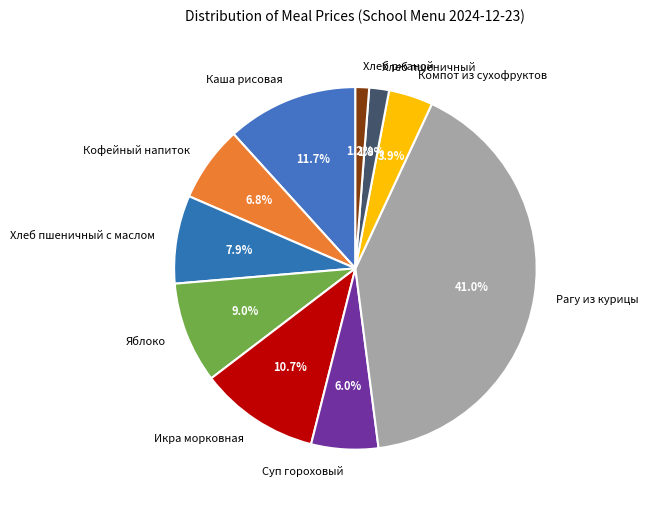

How many slices are in this pie chart?

10